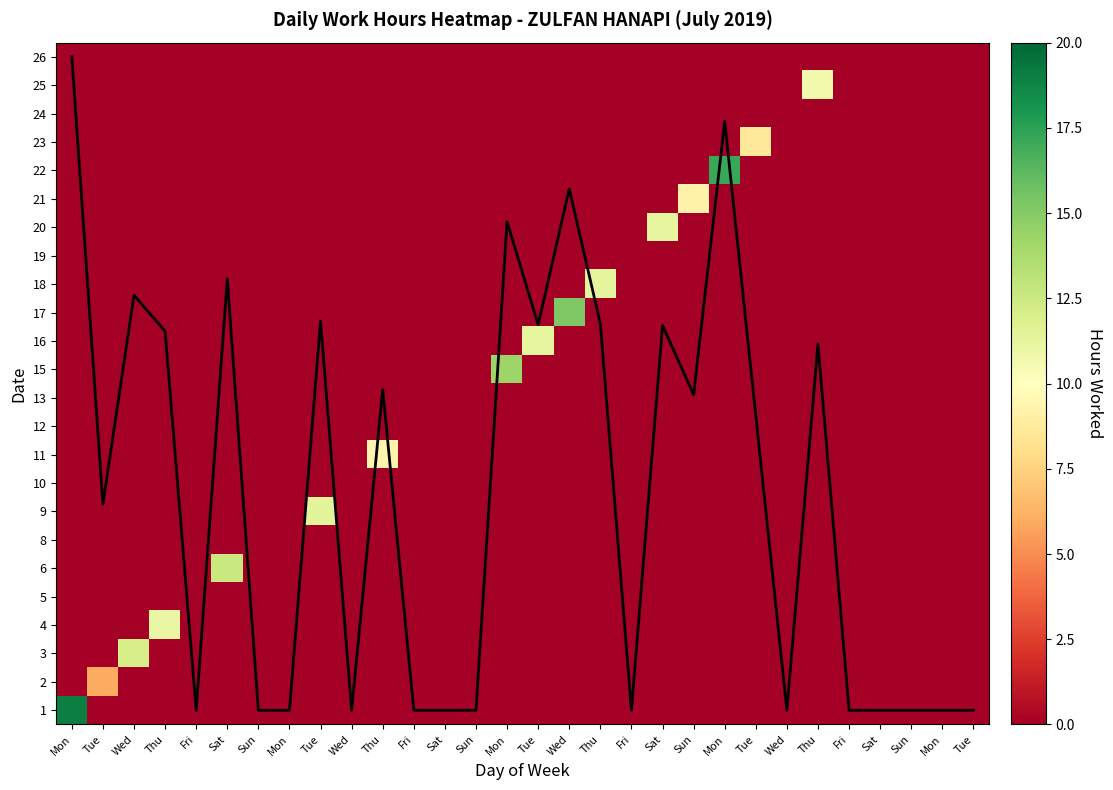

How many values in the 4 series exceed 0?

1